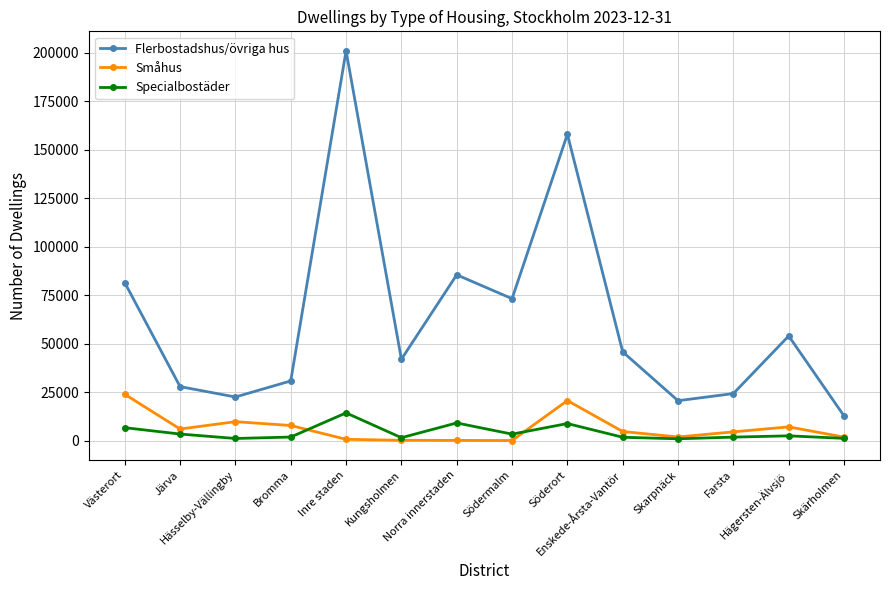

Which series has the widest spread of values?

Flerbostadshus/övriga hus